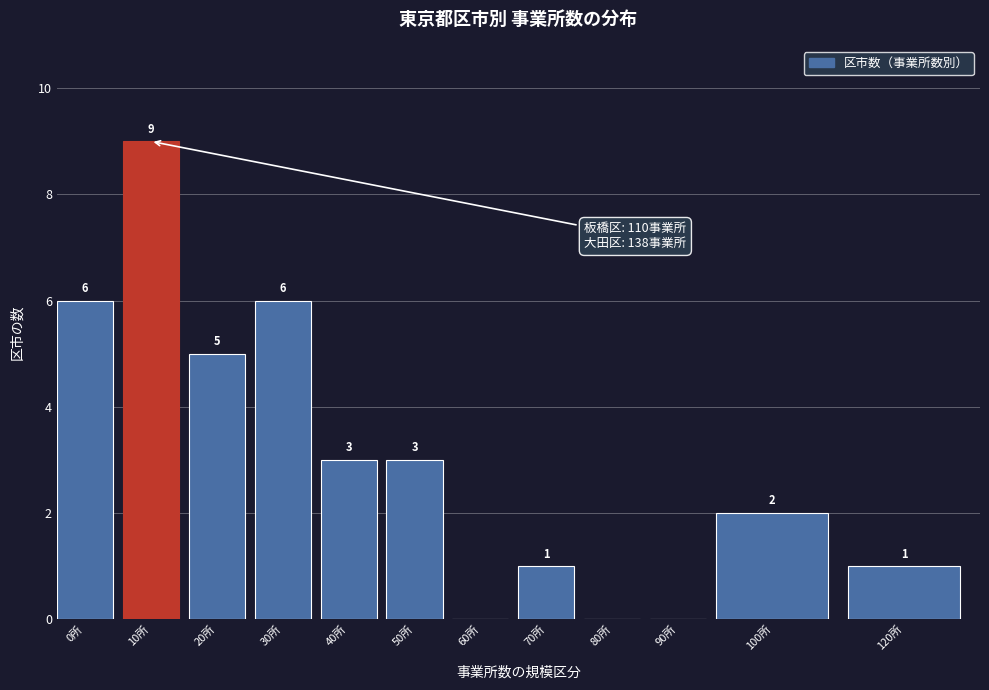

Reading left to right, list all the values displayed in this chart.

0所=6	10所=9	20所=5	30所=6	40所=3	50所=3	60所=0	70所=1	80所=0	90所=0	100所=2	120所=1